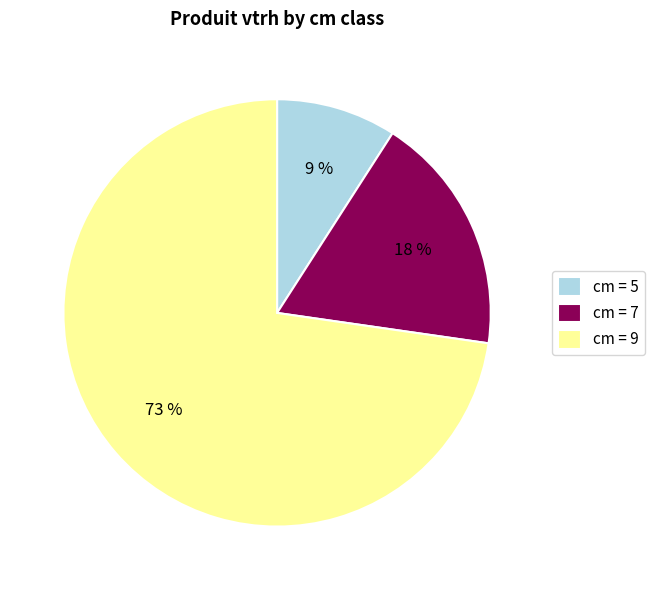

Does any single category account for the majority?

Yes